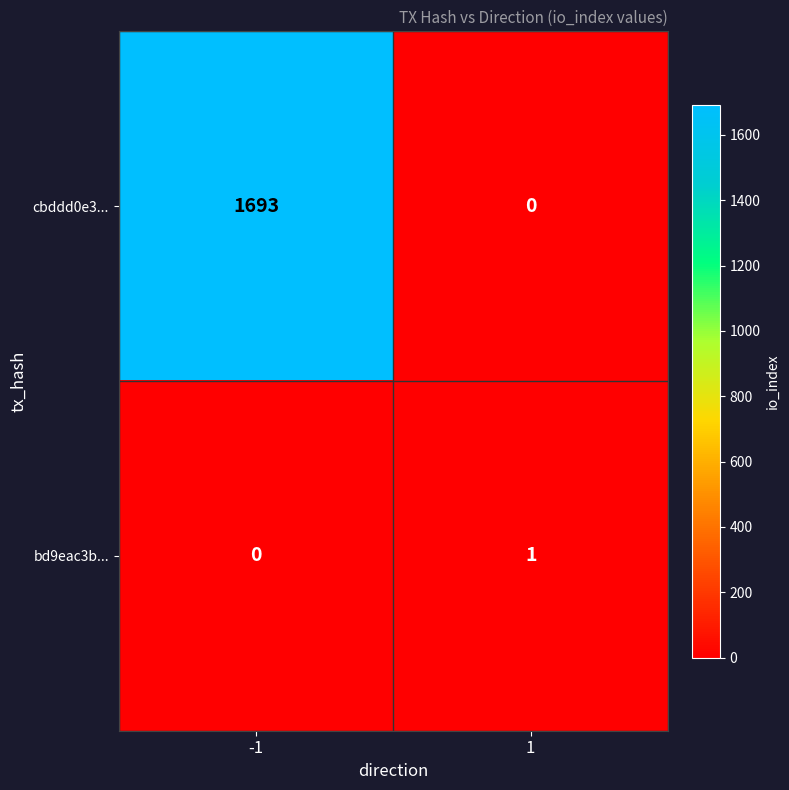

The cbddd0e3... series shows 648 at 1. True or false?

False